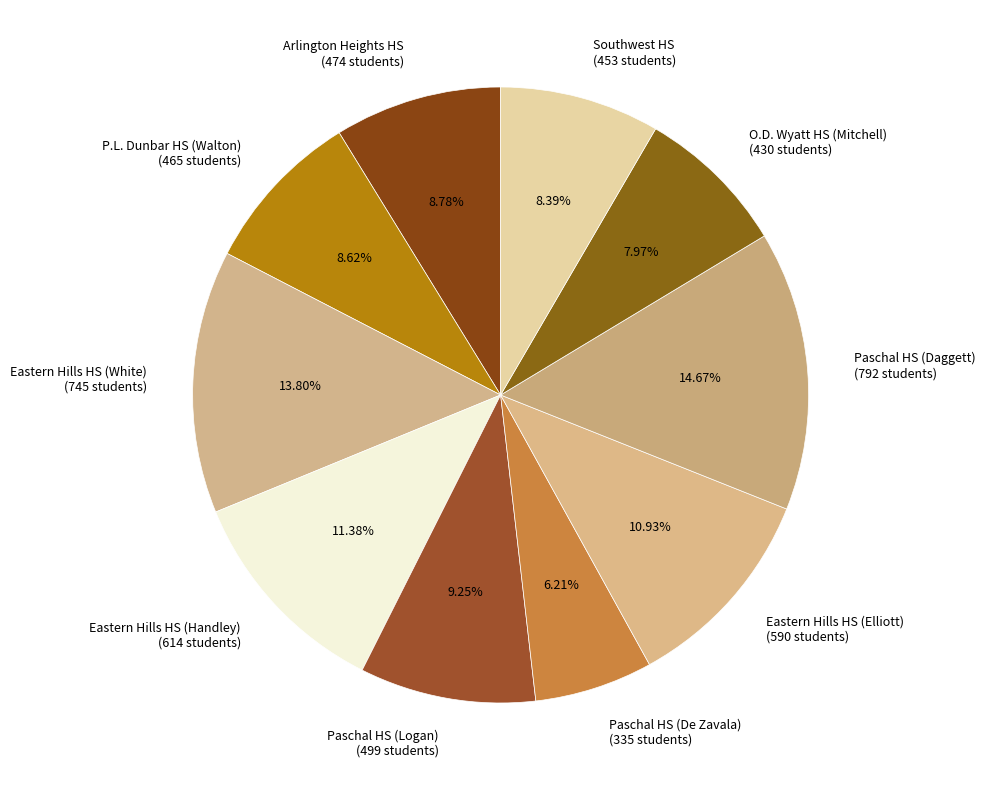

What percentage is the Eastern Hills HS (White) slice, to the nearest percent?

14%